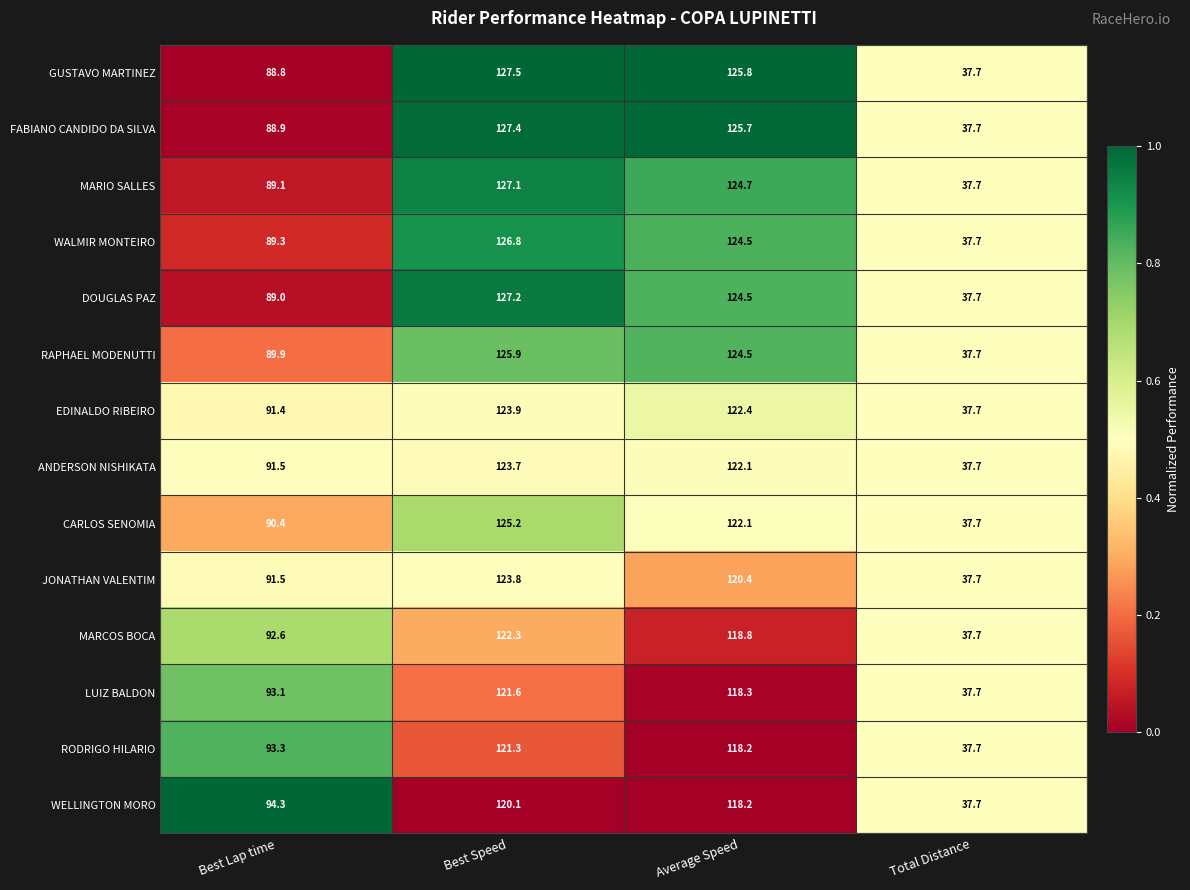

What is the total value across all series at Total Distance?

527.8